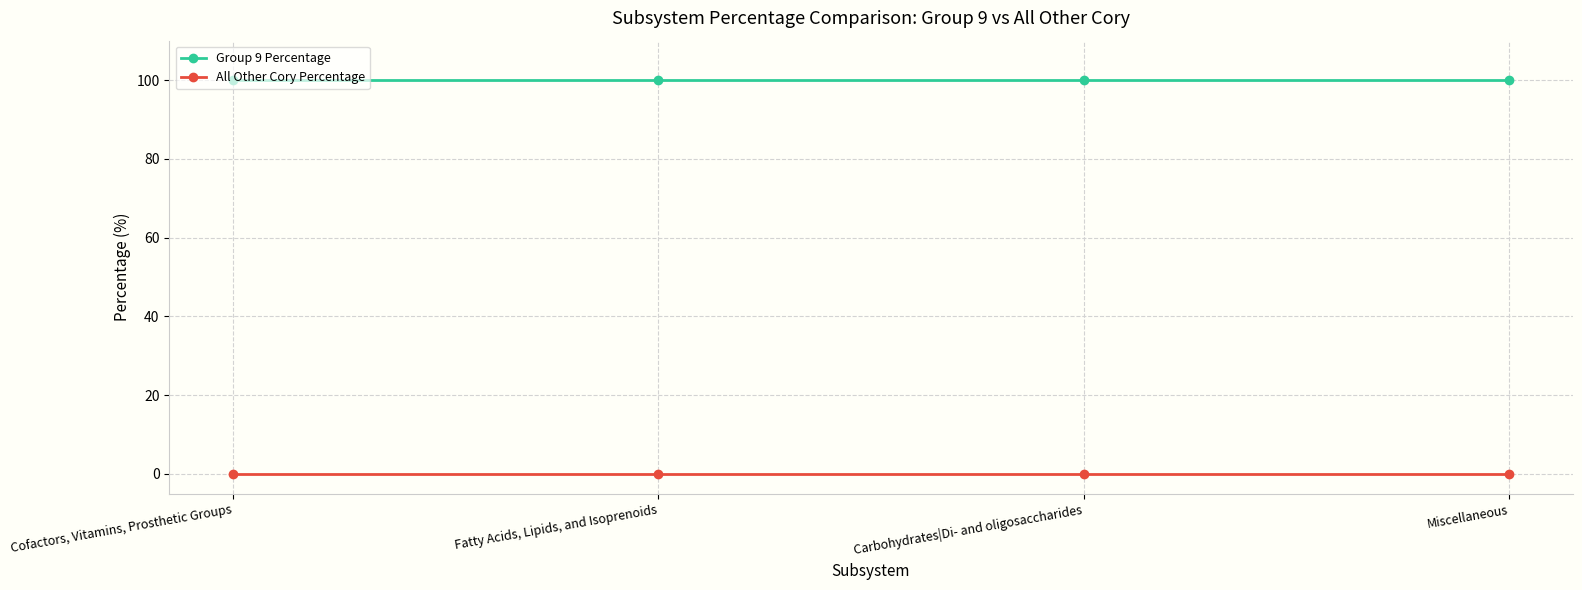

What is the difference between the highest and lowest values at Carbohydrates|Di- and oligosaccharides?

100